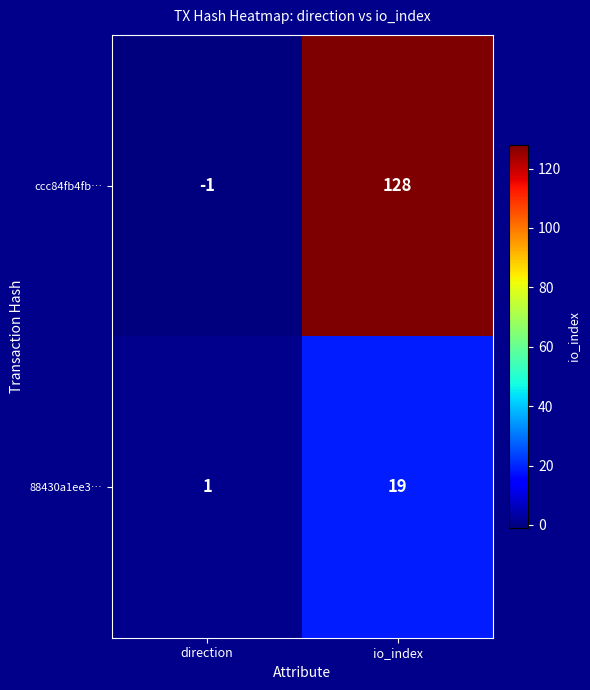

List the series in order of their peak value, lowest first.

88430a1ee3…, ccc84fb4fb…